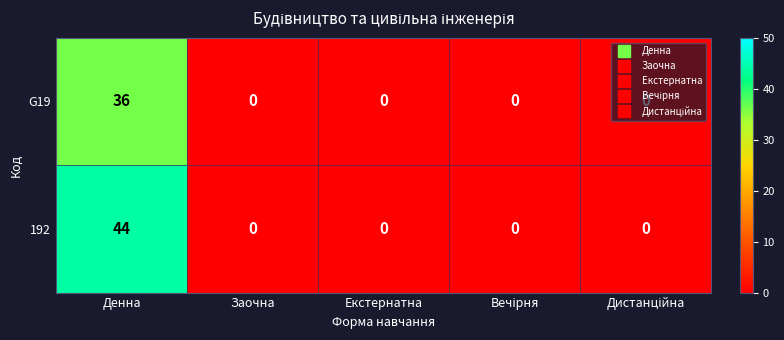

Rank the series by their average value, from highest to lowest.

192, G19